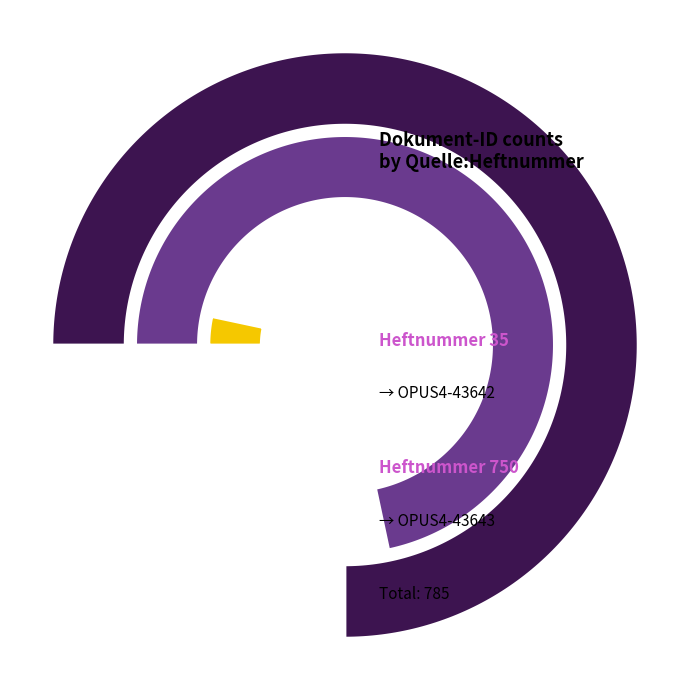

To the nearest percent, what is the average slice percentage?

50%